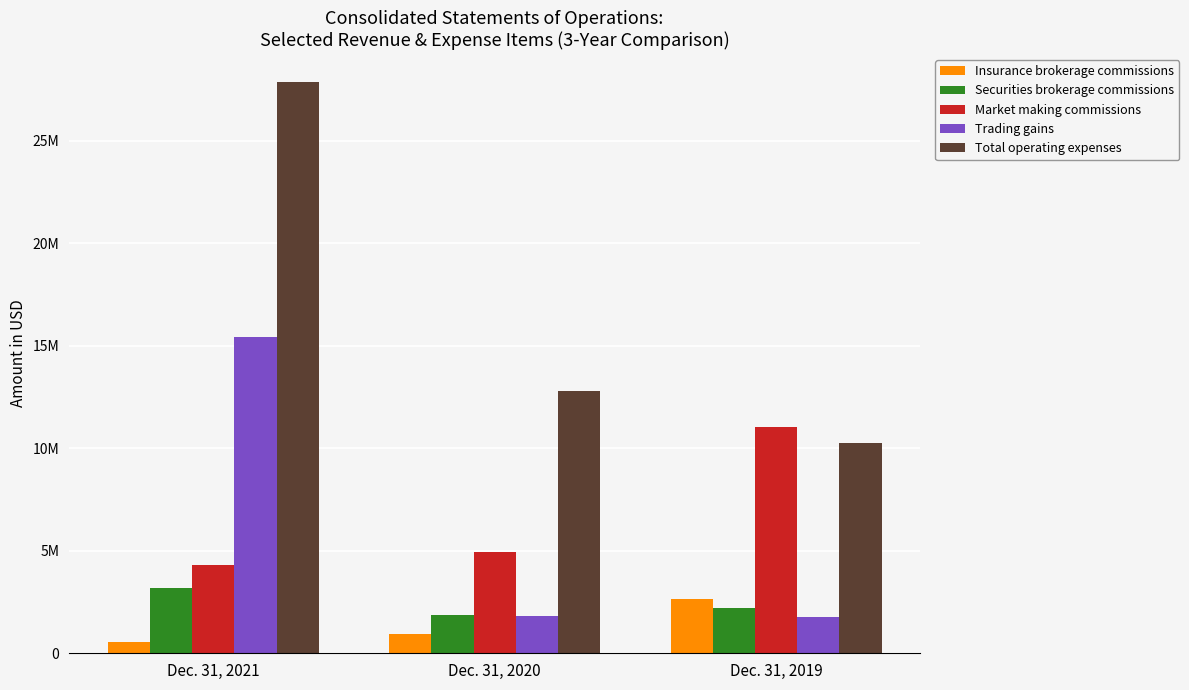

What are all the series names shown in the legend?

Insurance brokerage commissions, Securities brokerage commissions, Market making commissions, Trading gains, Total operating expenses